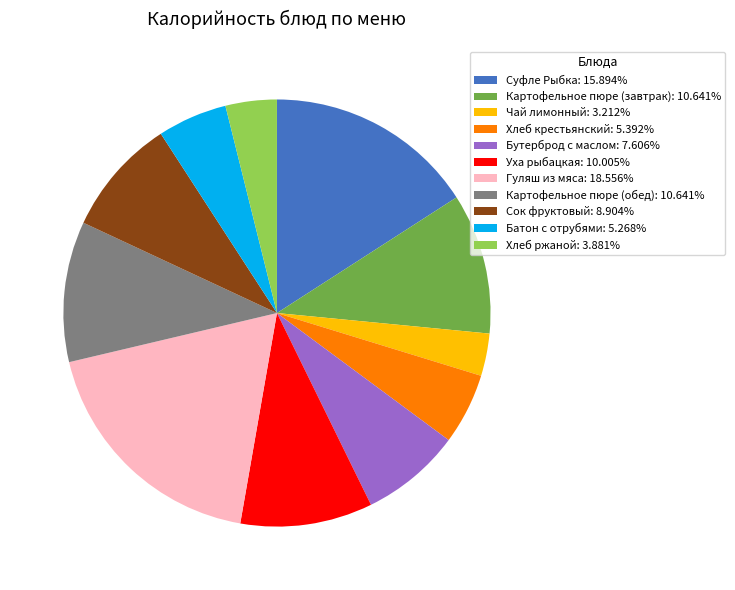

Approximately how many times larger is the value at Батон с отрубями compared to Суфле Рыбка?

0.3